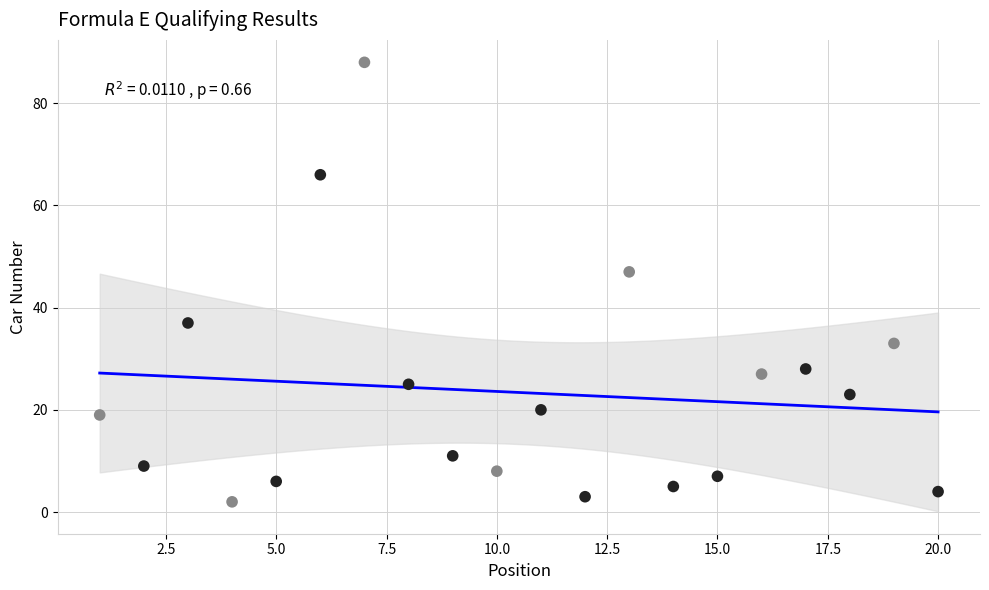

What is the range of Y values (max minus min)?

86